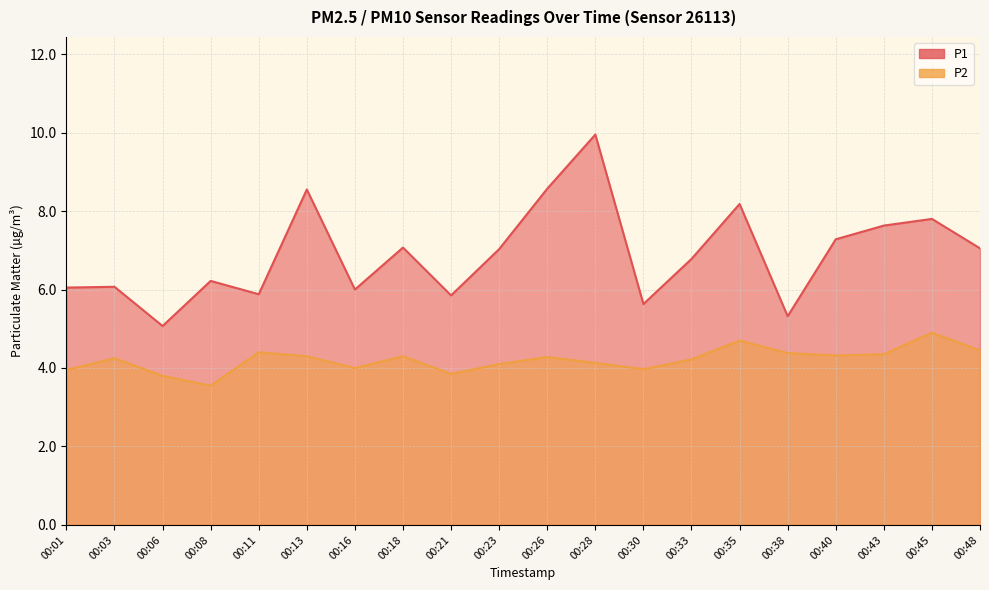

In P1, how many points are lower than both neighbors (excluding endpoints)?

6